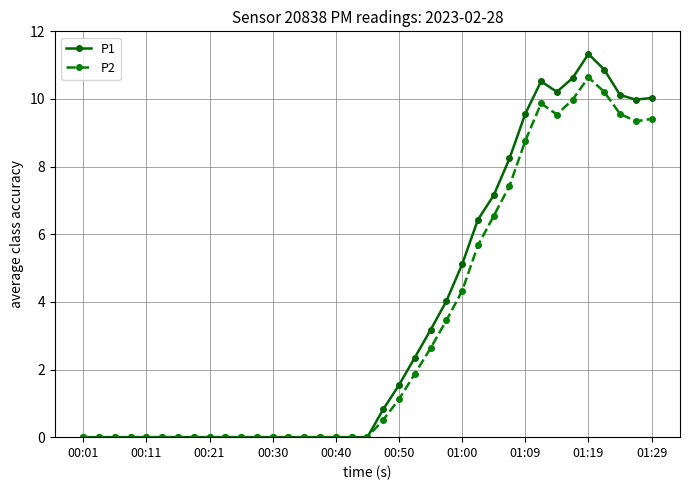

List the series in order of their peak value, highest first.

P1, P2